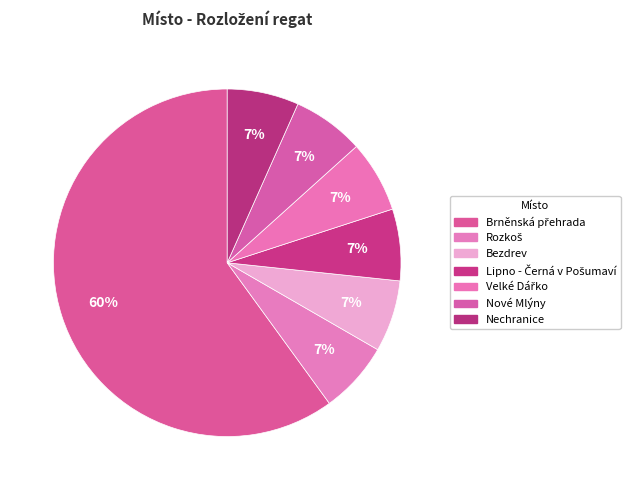

Count the number of slices in the pie.

7